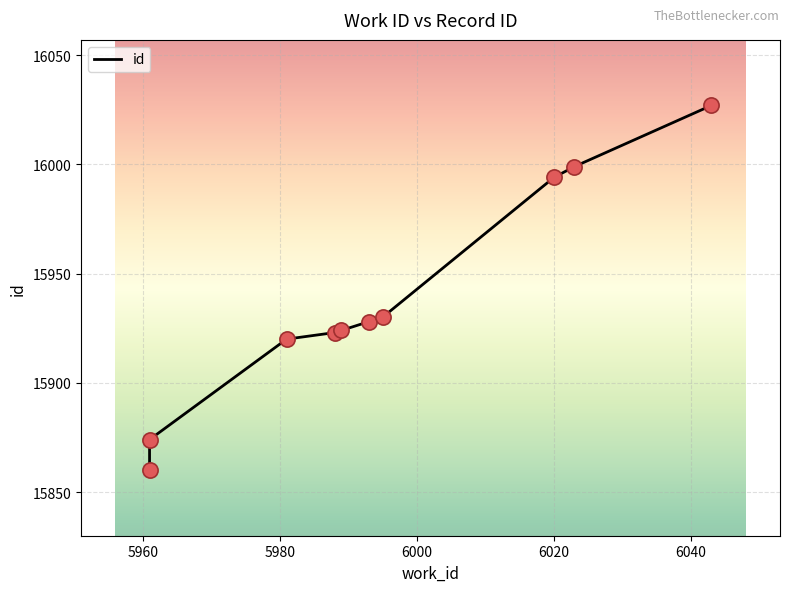

Between 6020 and 5960, which is larger?

6020